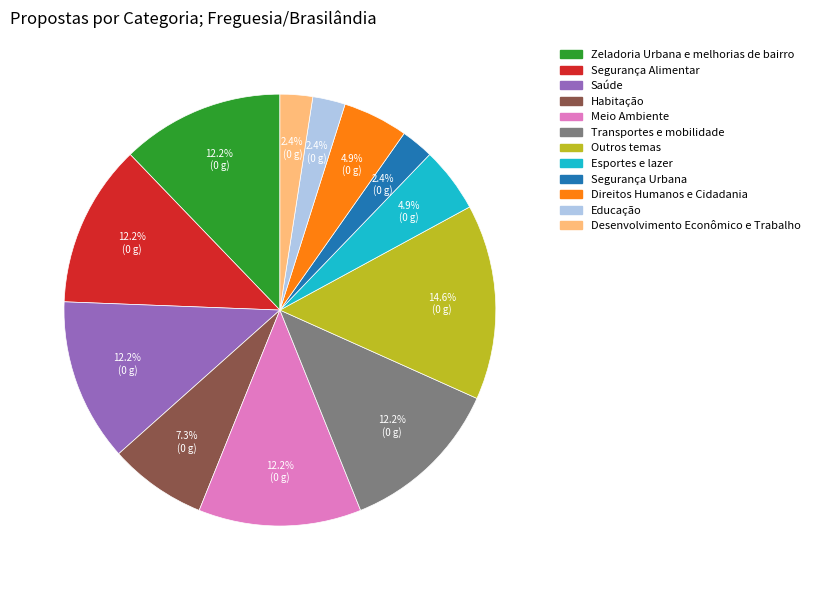

Do Segurança Alimentar and Desenvolvimento Econômico e Trabalho together represent more than half of the pie?

No